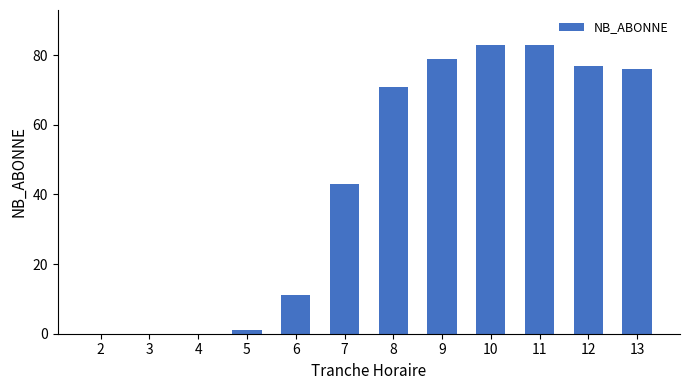

Does the chart contain stacked bars?

No